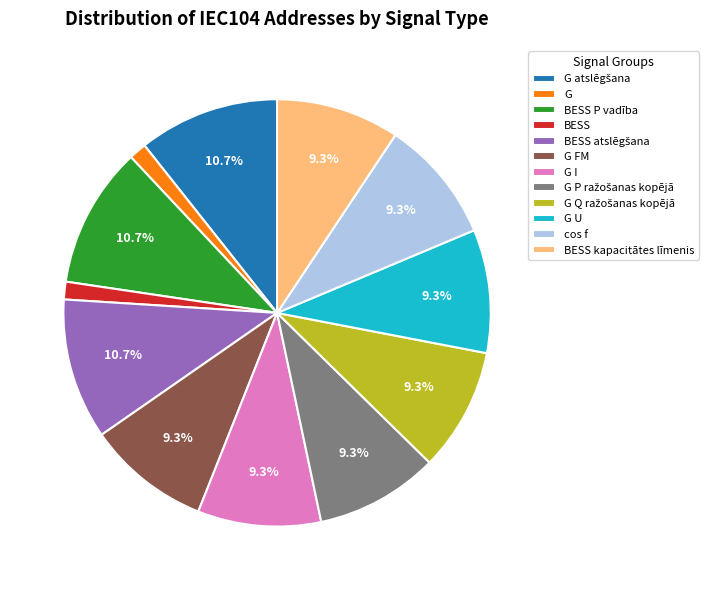

What is the ratio of the value at cos f to the value at G FM?

1.0